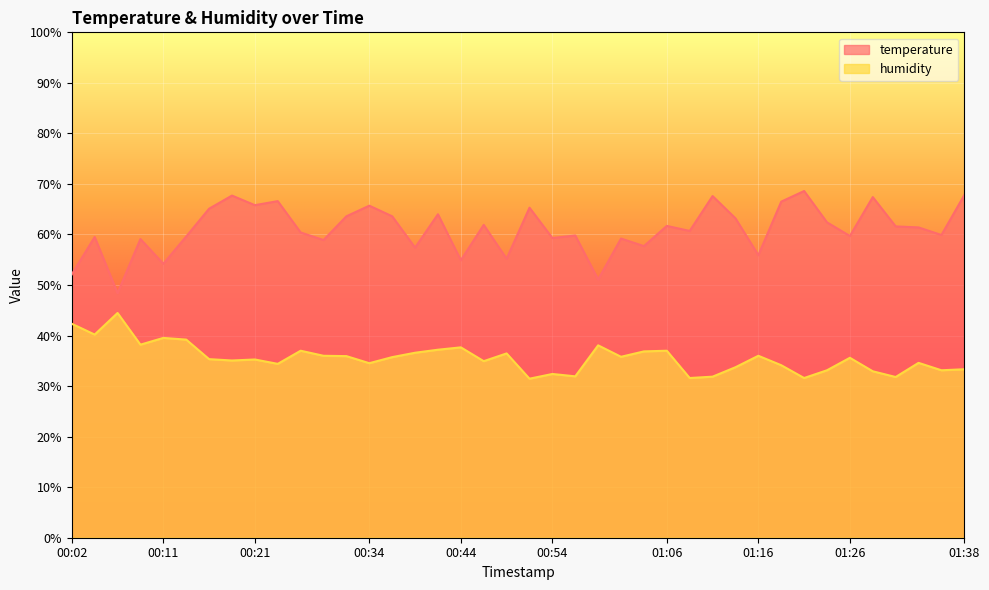

True or false: temperature and humidity cross at least once.

False